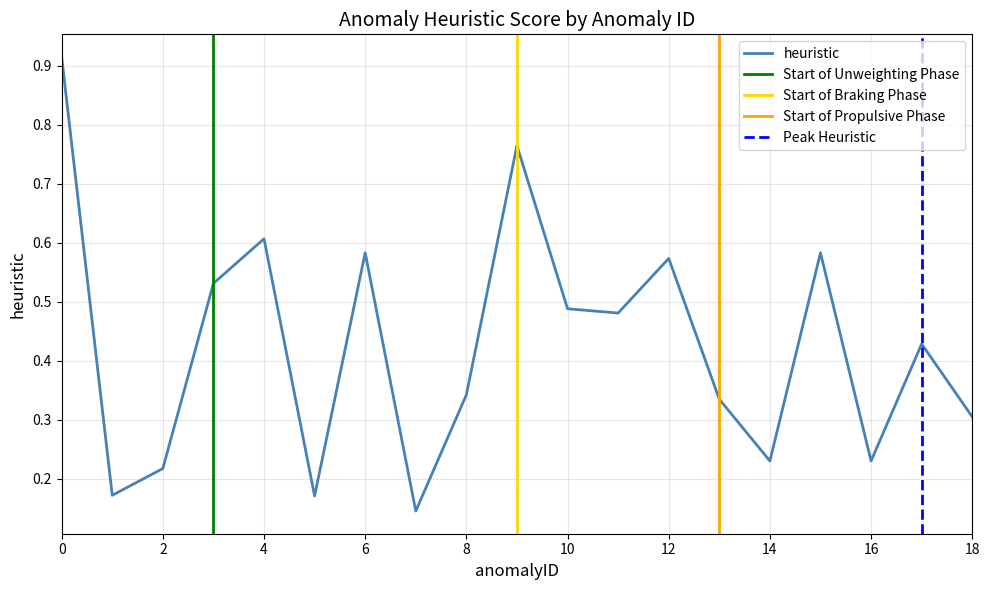

Count the values in the range 0 to 1.

19